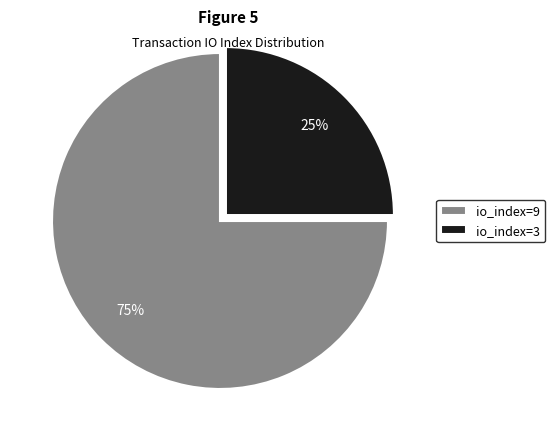

Is there a majority slice in this chart?

Yes